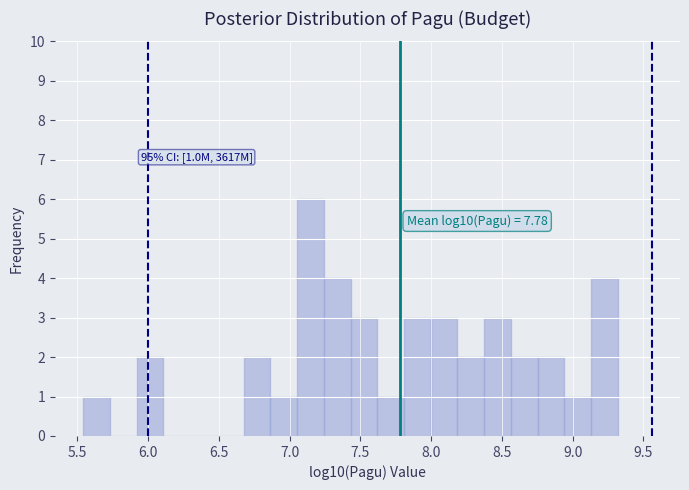

Around what value on the x-axis is the tallest bar? Give the approximate position of its centre, as read against the axis.

7.15